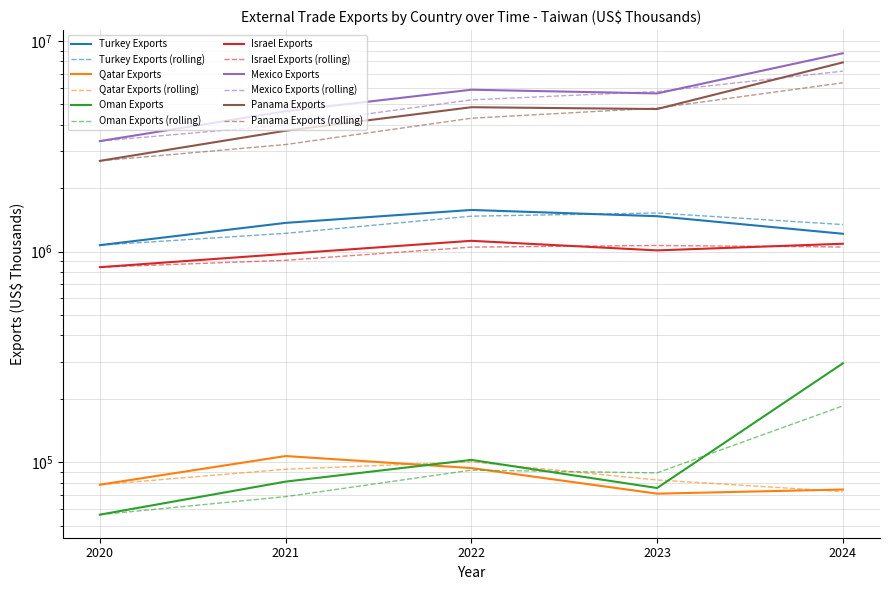

Is this an area chart (filled region under the line)?

No